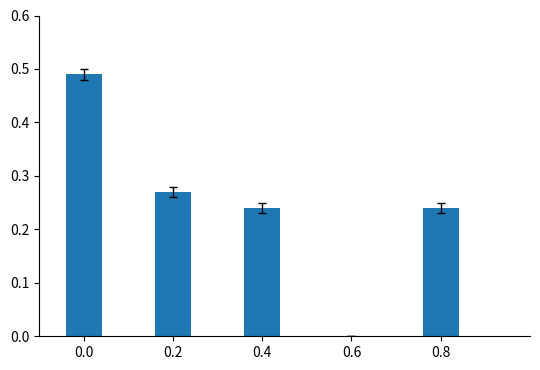

What is the sum of all values?

1.2